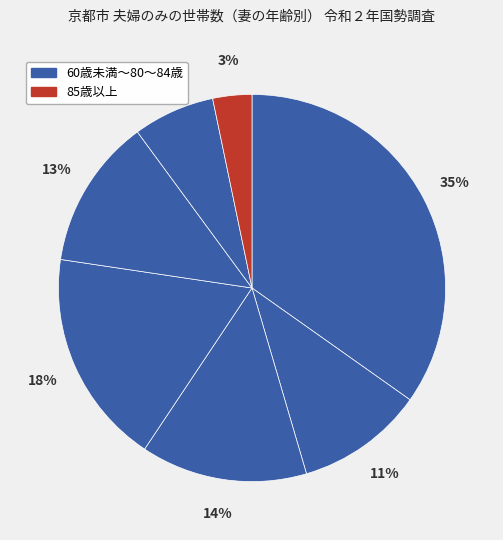

Count the number of slices in the pie.

7